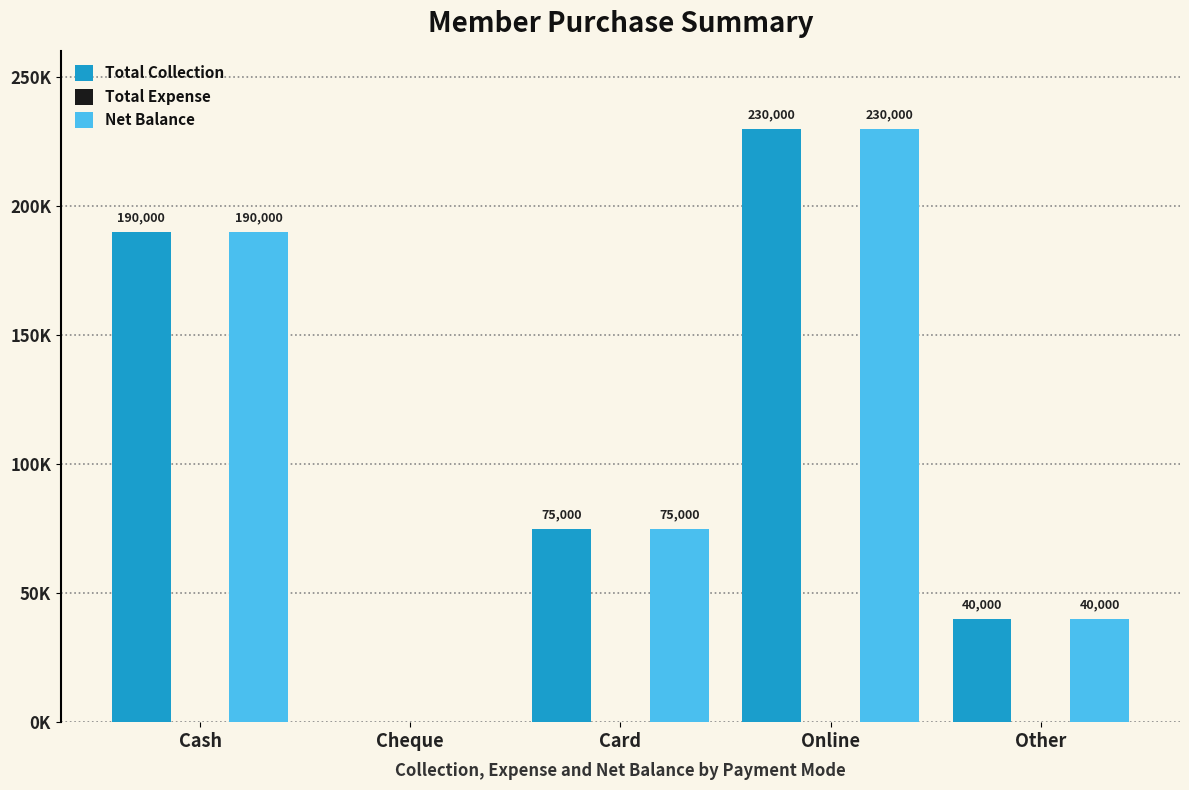

Does the chart contain stacked bars?

No